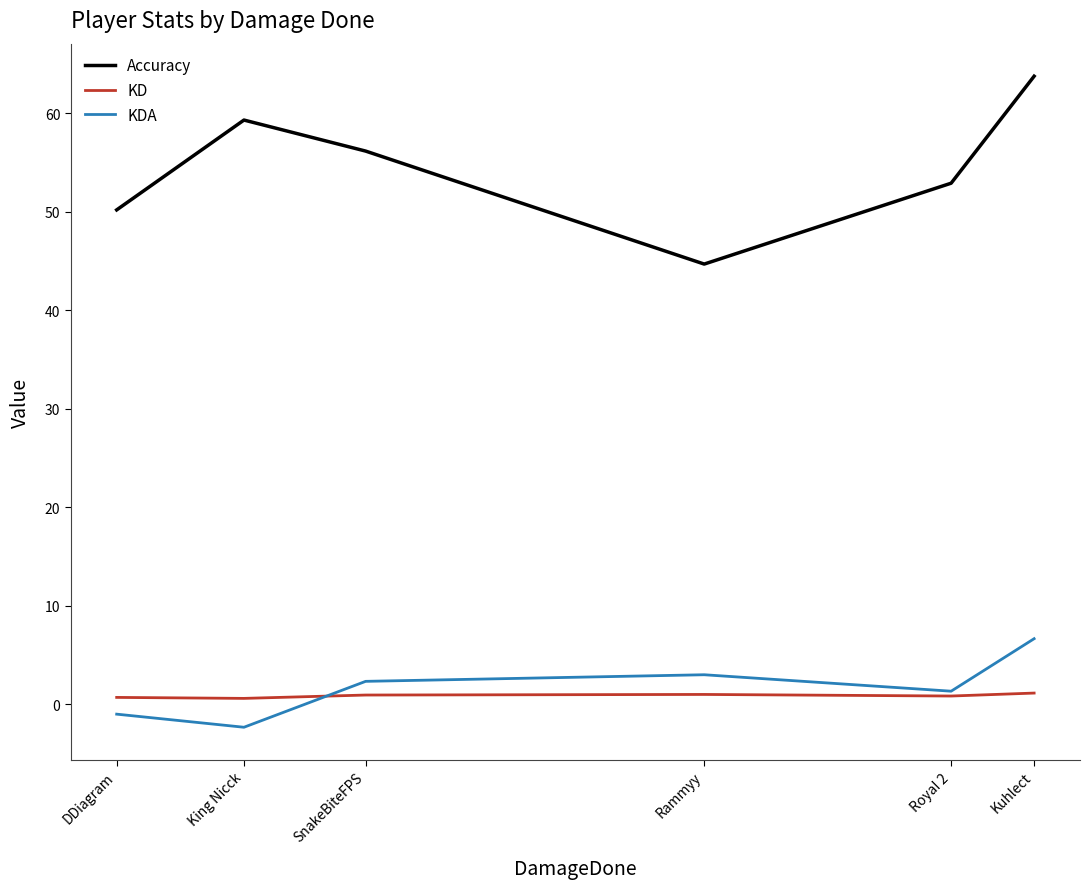

What are all the series names shown in the legend?

Accuracy, KD, KDA